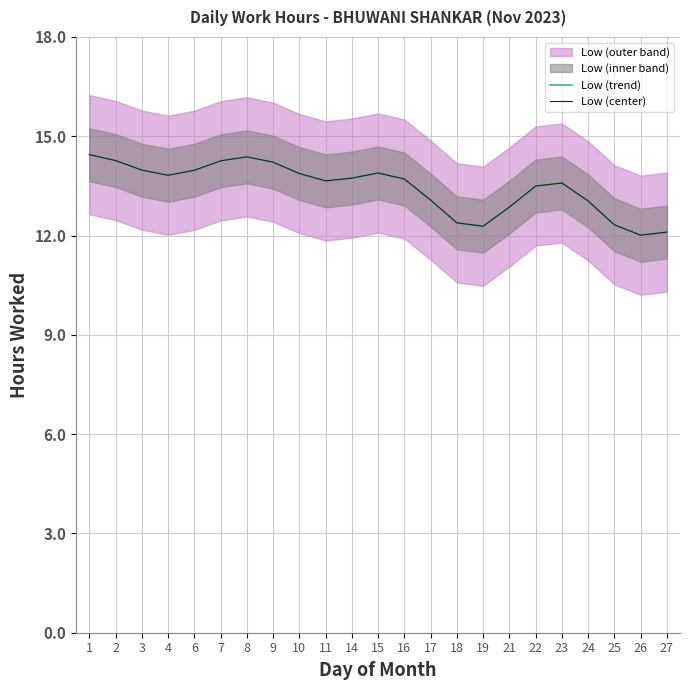

In Low (center), how many points are higher than both neighbors (excluding endpoints)?

3